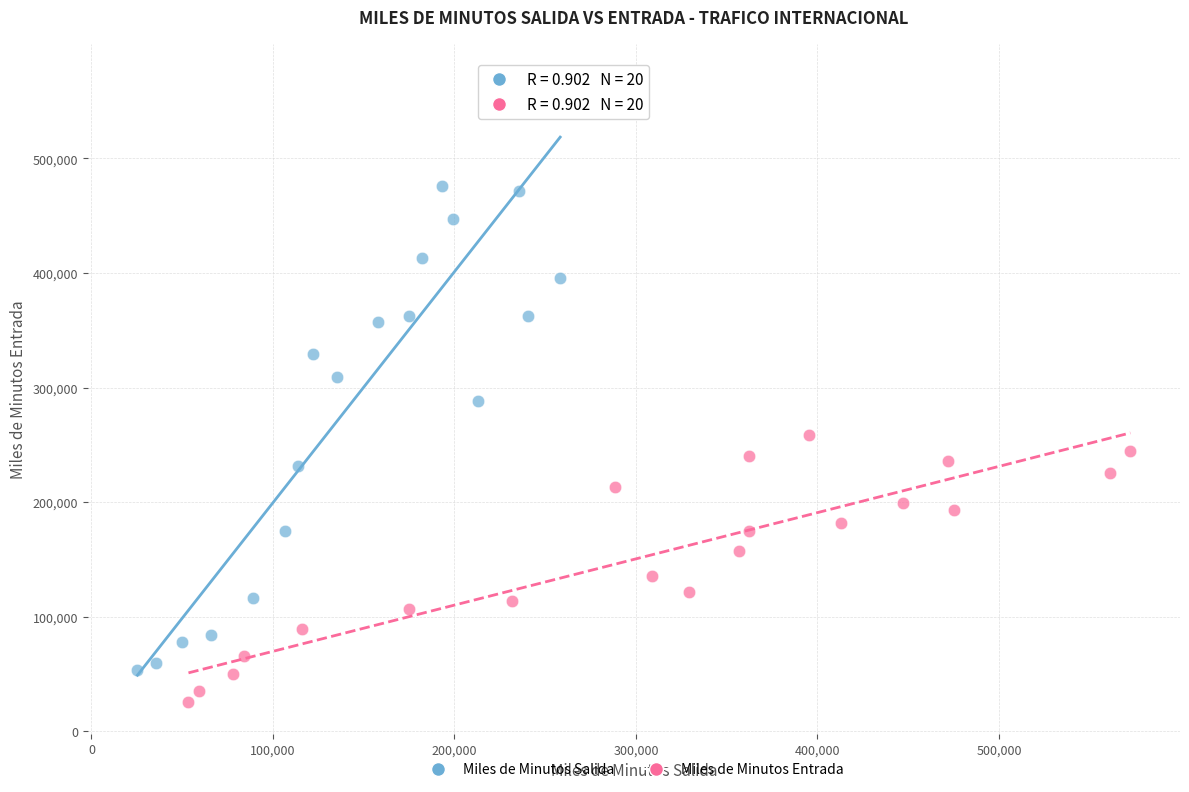

Which series has the widest spread of Y values?

Miles de Minutos Salida